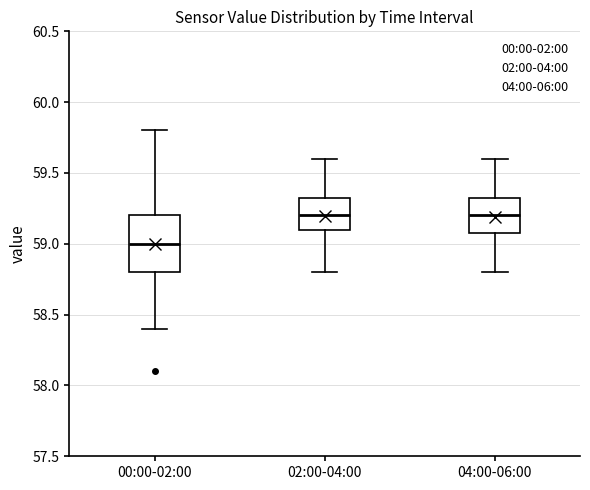

Reading left to right, read every box against the y-axis: the position of its median line, the range the box covers, and the ends of its whiskers. The values are not printed on the chart, so give them approximately, as read against the axis.

00:00-02:00: median 59.00, box 58.80 to 59.20, whiskers 58.40 to 59.80
02:00-04:00: median 59.20, box 59.10 to 59.35, whiskers 58.80 to 59.60
04:00-06:00: median 59.20, box 59.10 to 59.35, whiskers 58.80 to 59.60